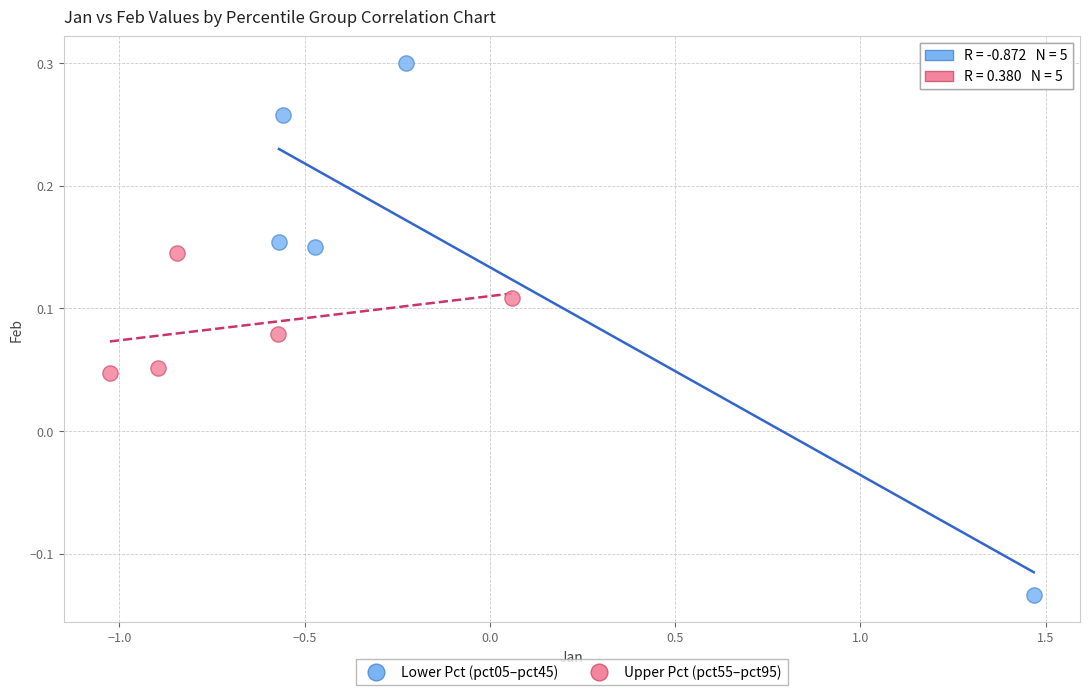

Which series has the widest spread of Y values?

Lower Pct (pct05–pct45)